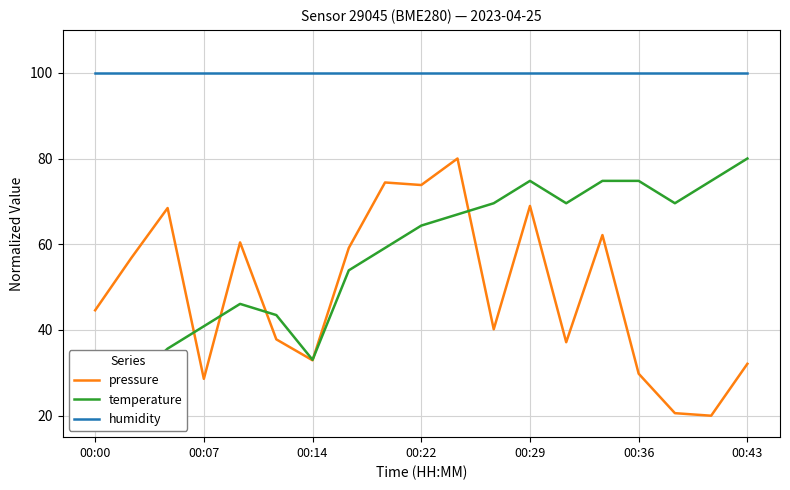

True or false: humidity and pressure intersect in this chart.

False